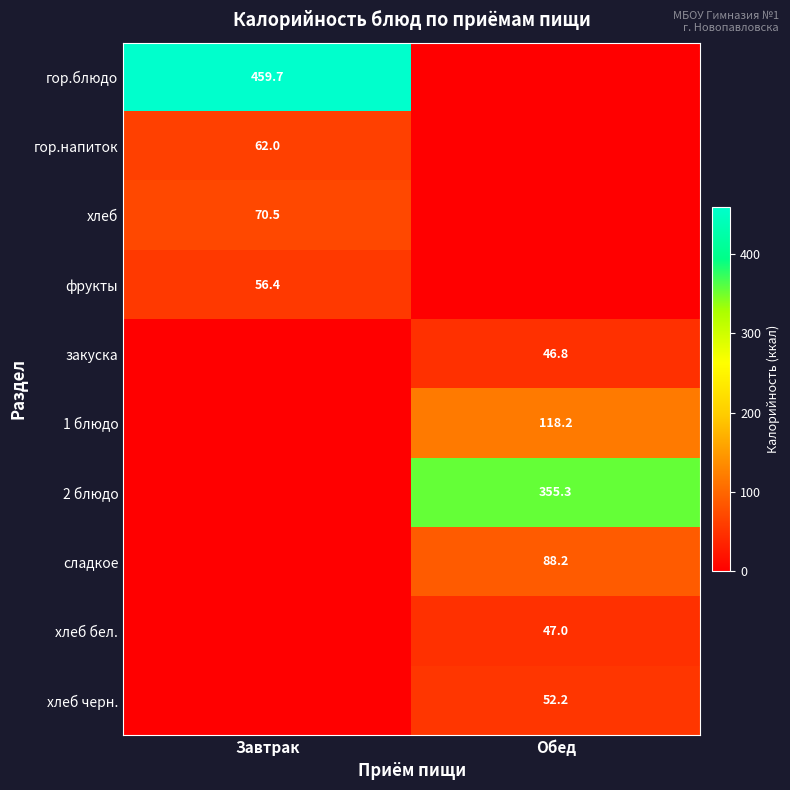

True or false: хлеб бел. has a value of 84.1 at Обед.

False